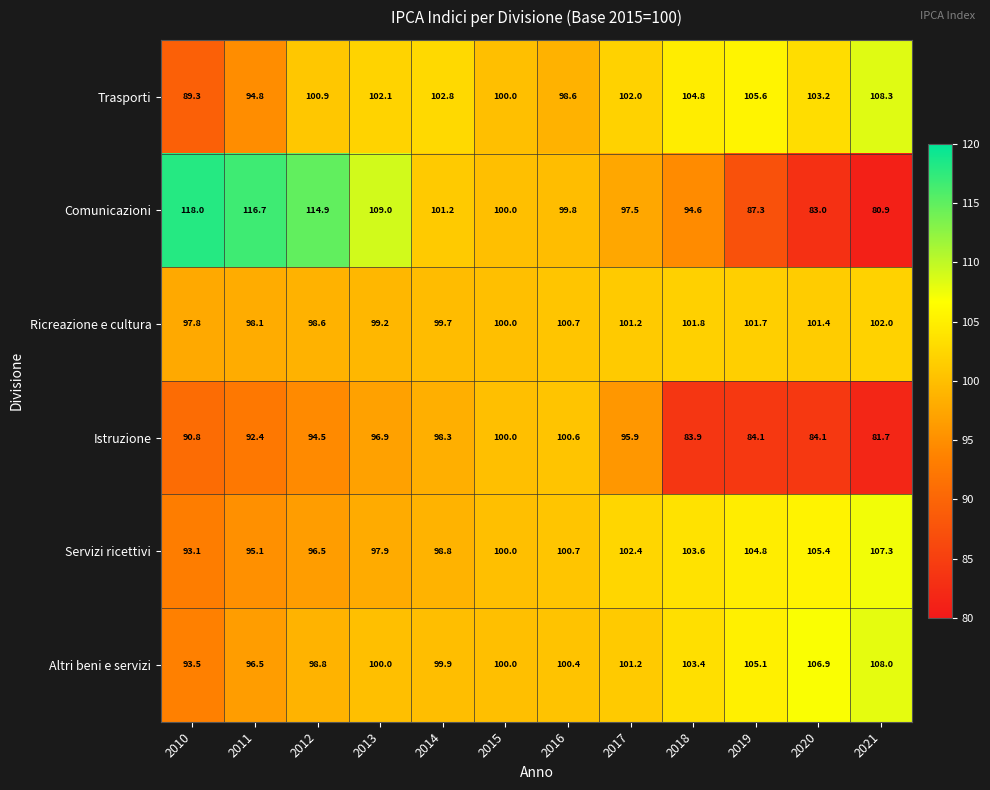

Count the number of categories in the chart.

12